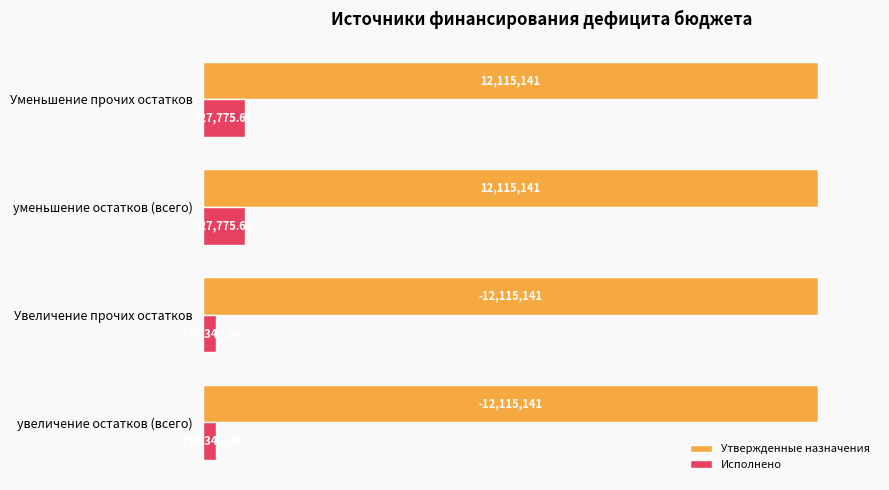

What are all the series names shown in the legend?

Утвержденные назначения, Исполнено